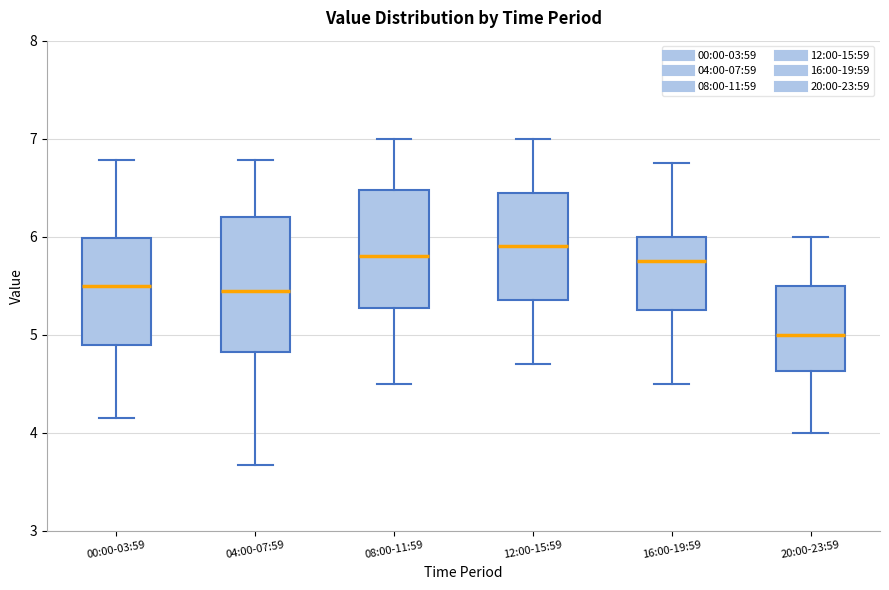

Which box's median line is the highest?

12:00-15:59